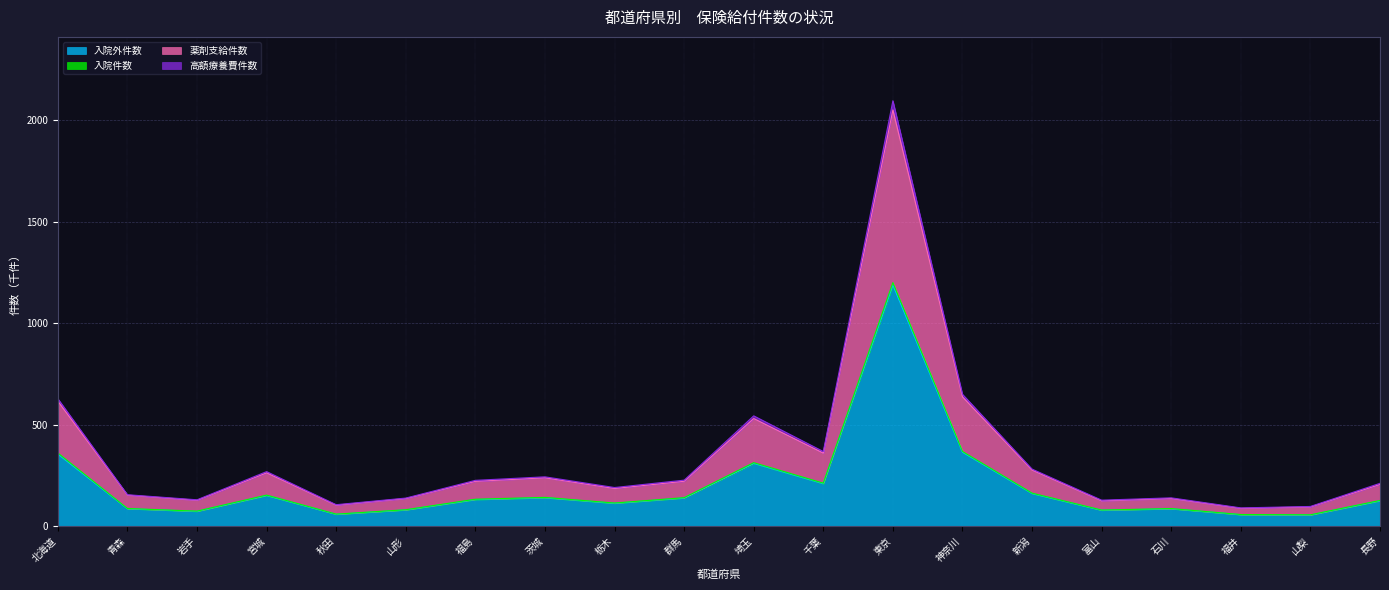

True or false: 入院外件数 has a value of 126.2 at 長野.

True